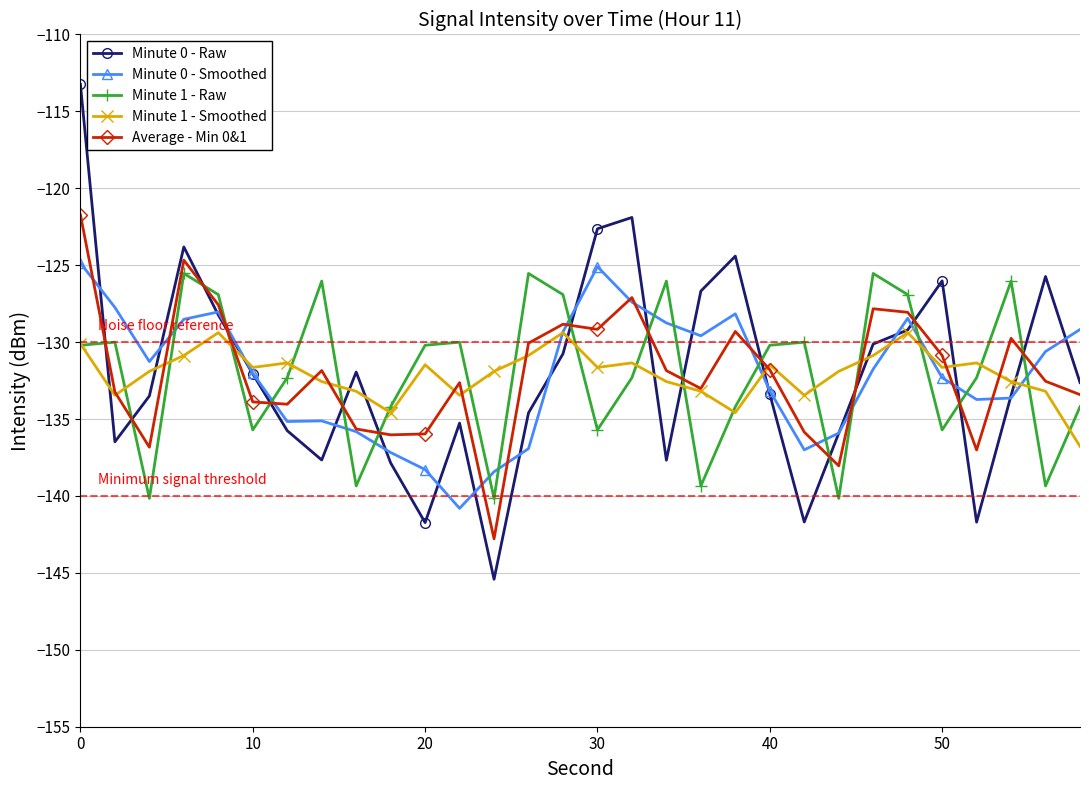

Which series has the largest range (max minus min)?

Minute 0 - Raw